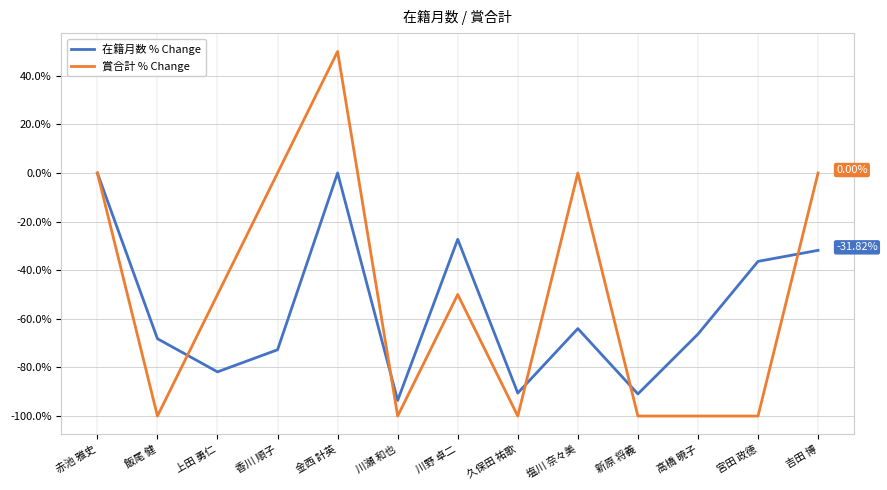

Which label corresponds to the largest value in the chart?

金西 計英